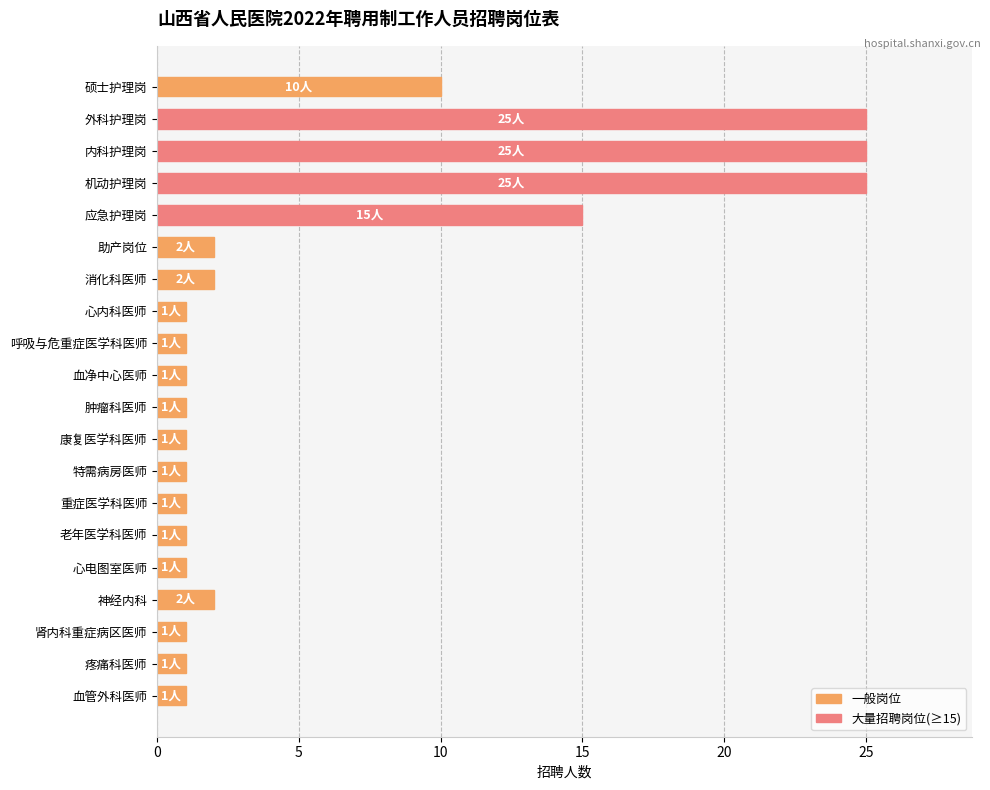

What is the average value?

6